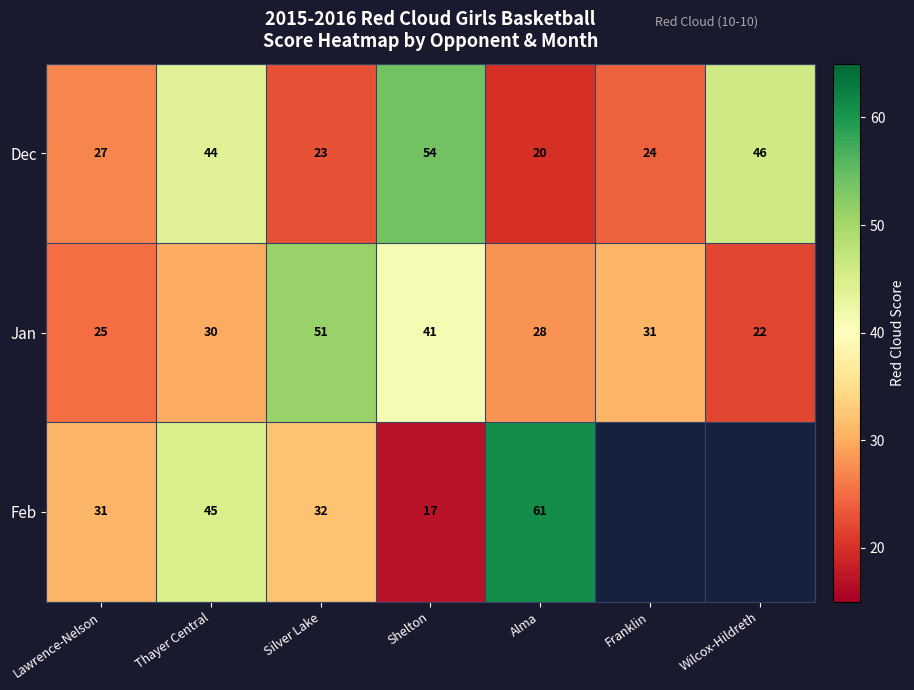

What is the difference between the Feb values at Silver Lake and Alma?

29